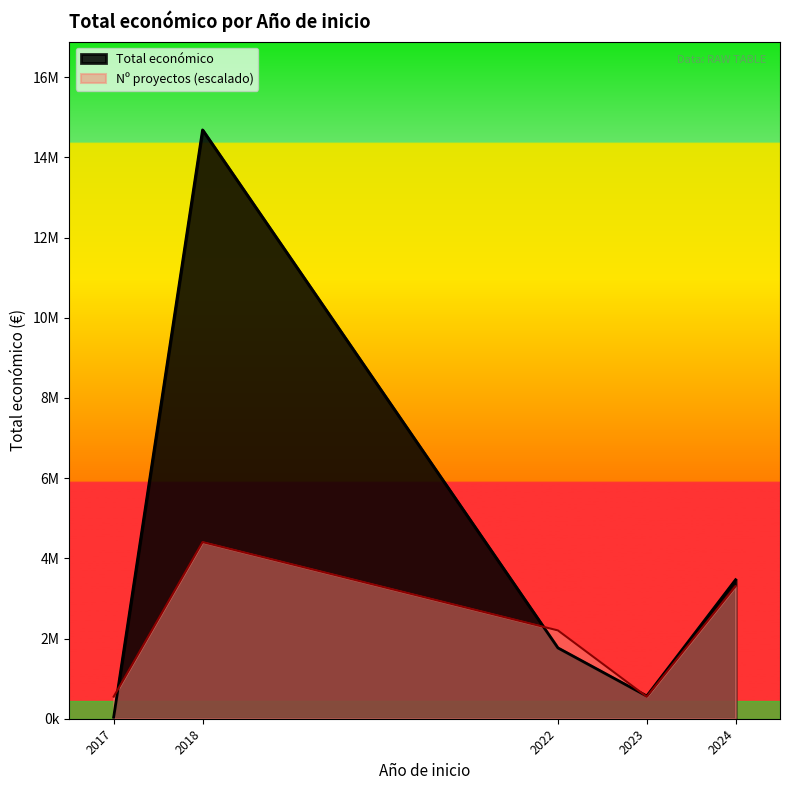

What is the sum of all Total económico values?

20527240